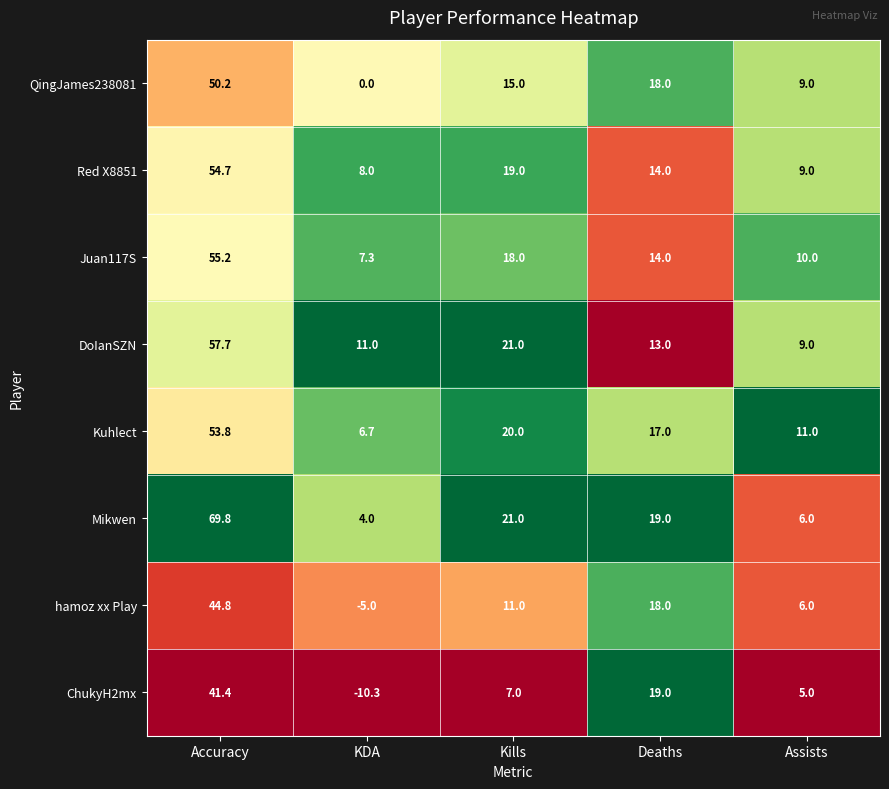

What is the sum of the Mikwen values at Deaths and Kills?

40.0